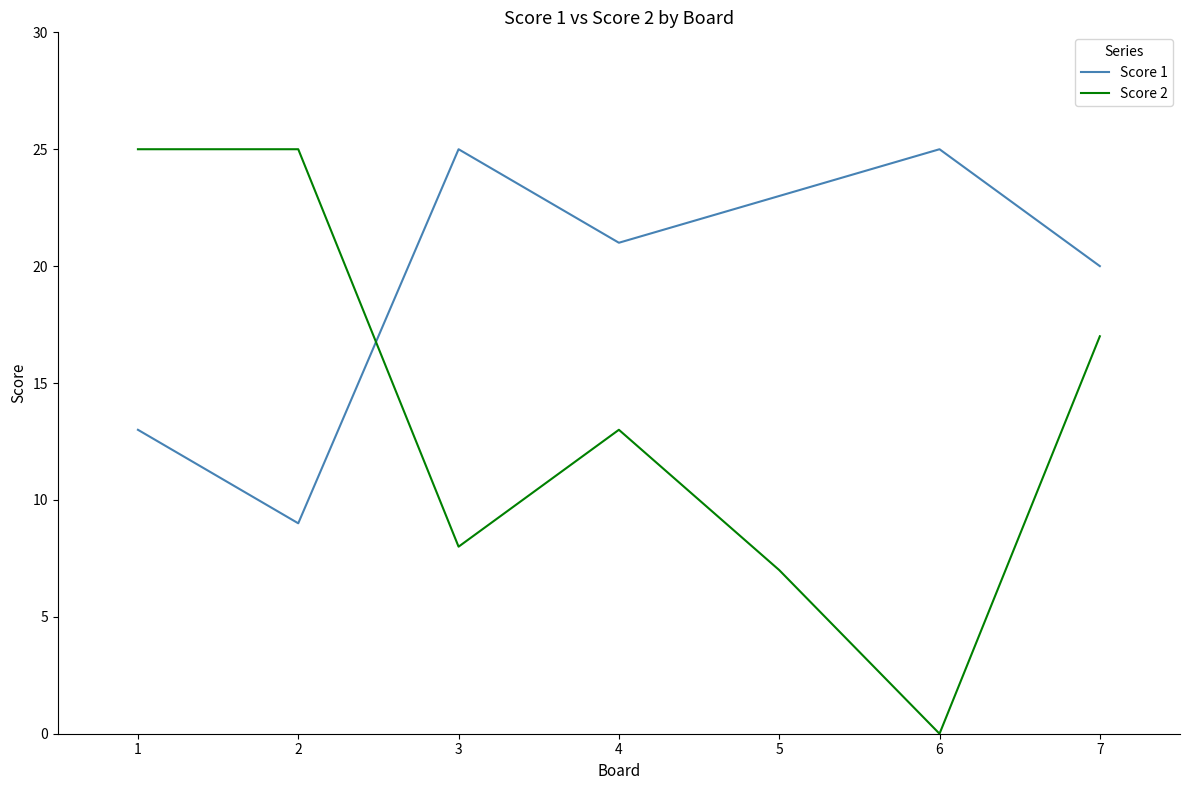

True or false: Score 1 has a value of 35 at 7.

False